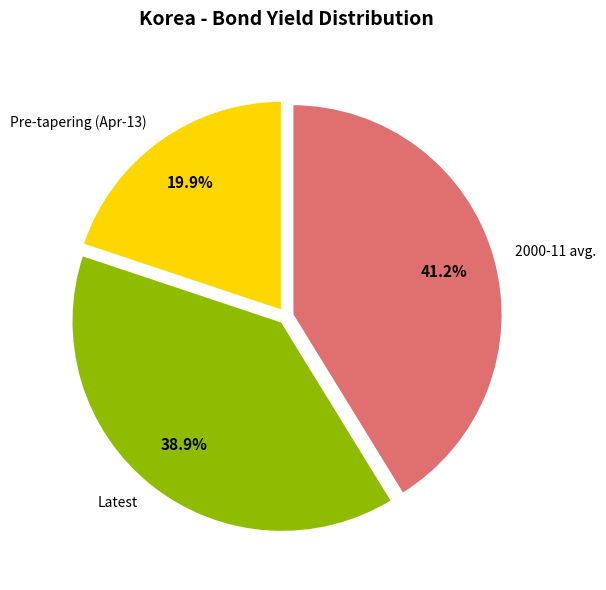

Do Latest and Pre-tapering (Apr-13) together represent more than half of the pie?

Yes